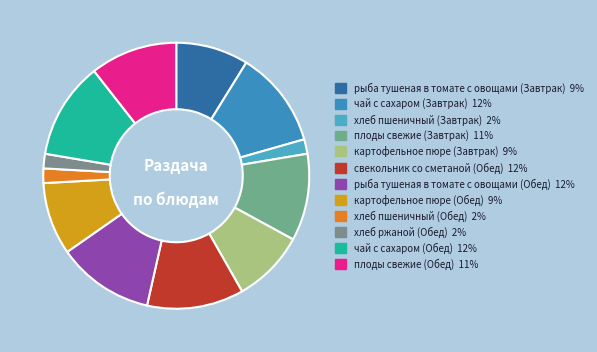

What percentage is NOT represented by свекольник со сметаной (Обед)?

88.2%